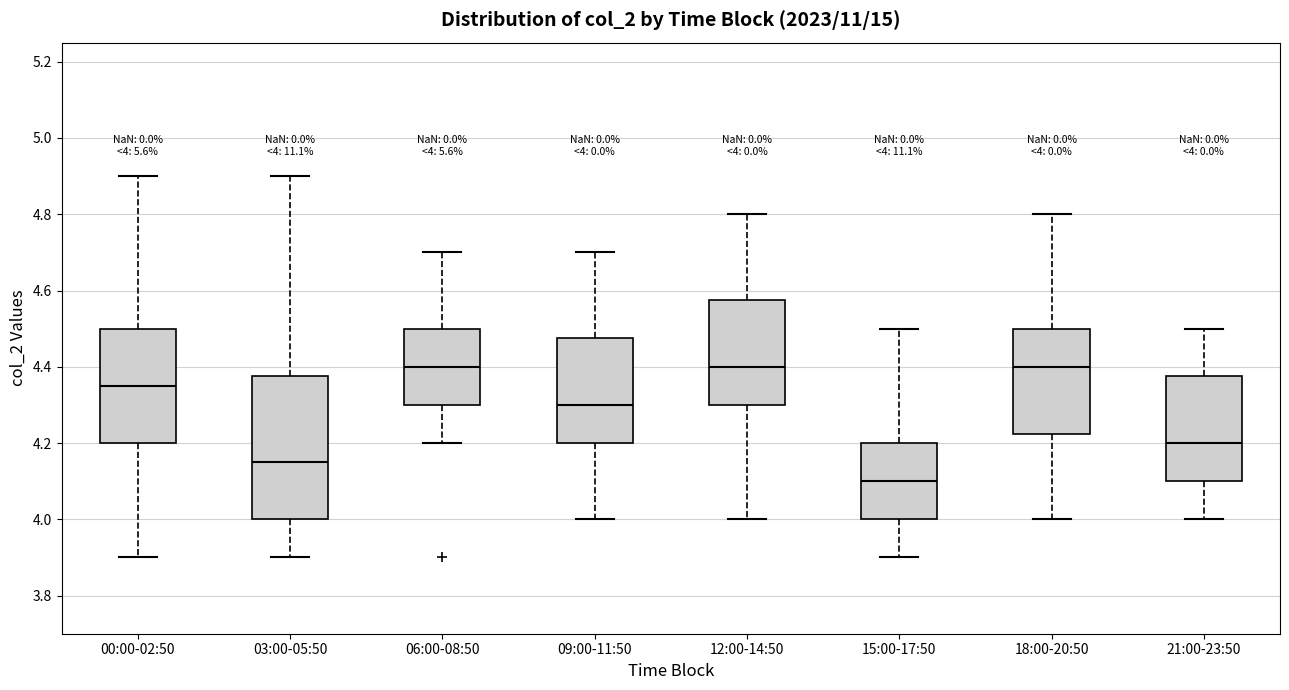

Comparing the boxes themselves (not the whiskers), which one is the tallest?

03:00-05:50